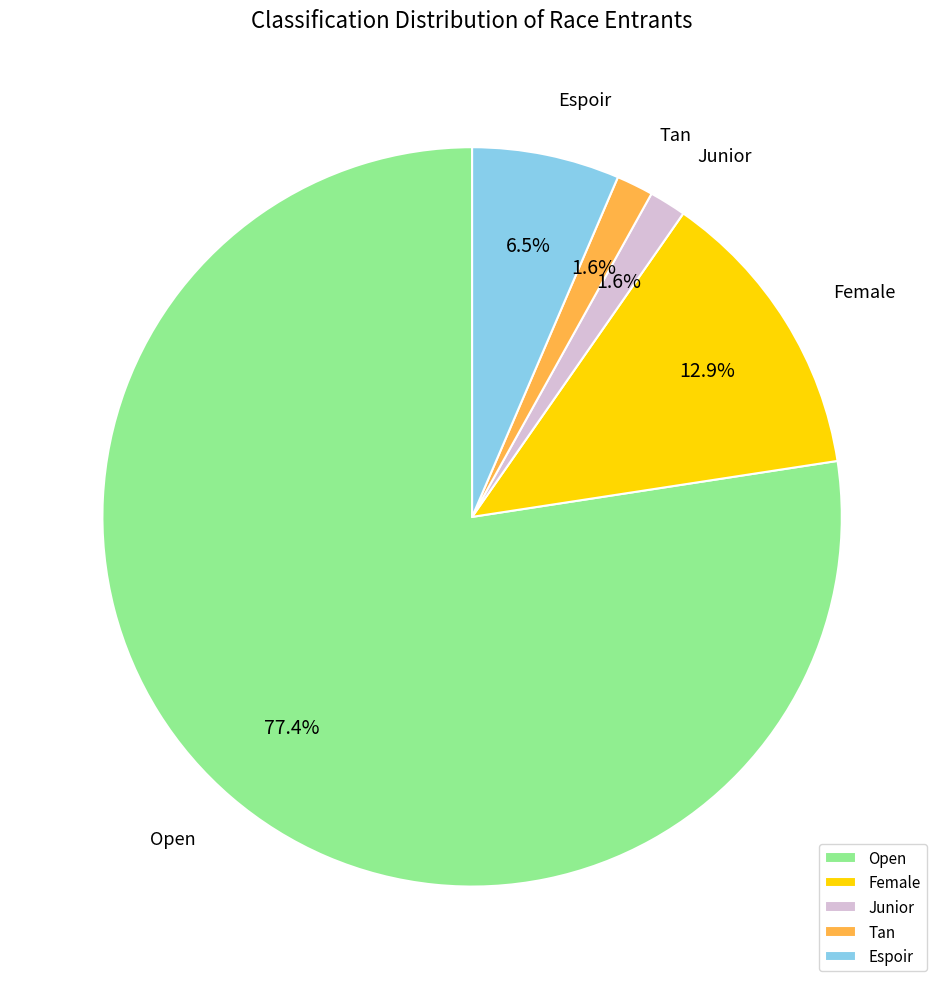

Which category accounts for the majority?

Open